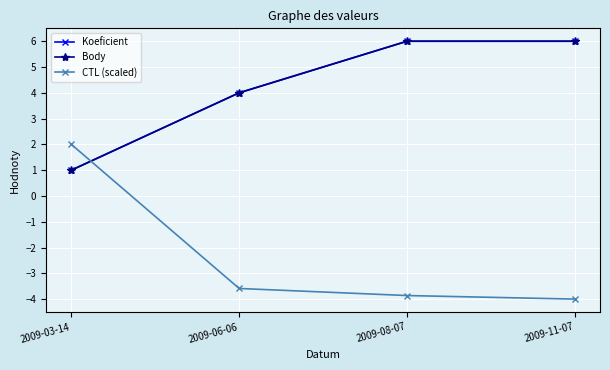

What is the total value across all series at 2009-06-06?

4.4